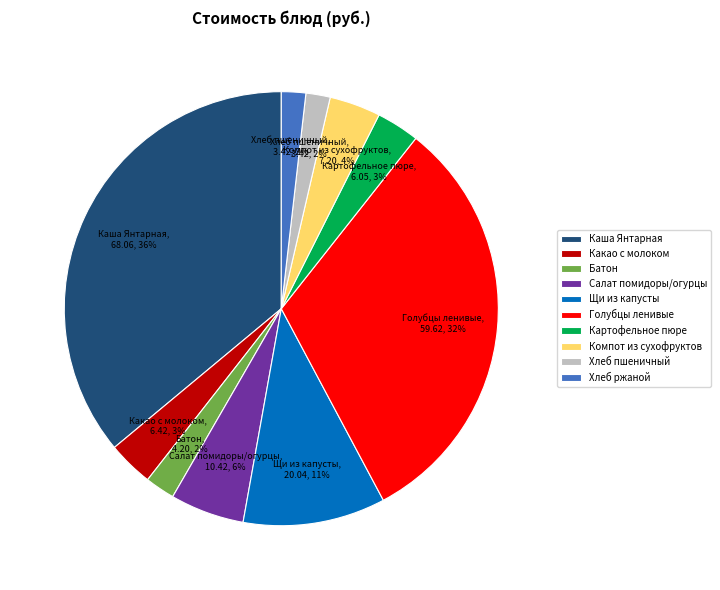

Is there a majority slice in this chart?

No